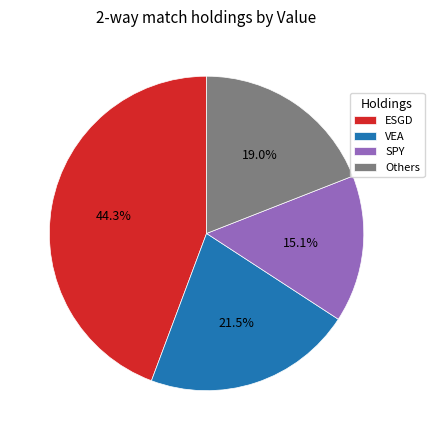

Is there any slice that represents more than half of the pie?

No